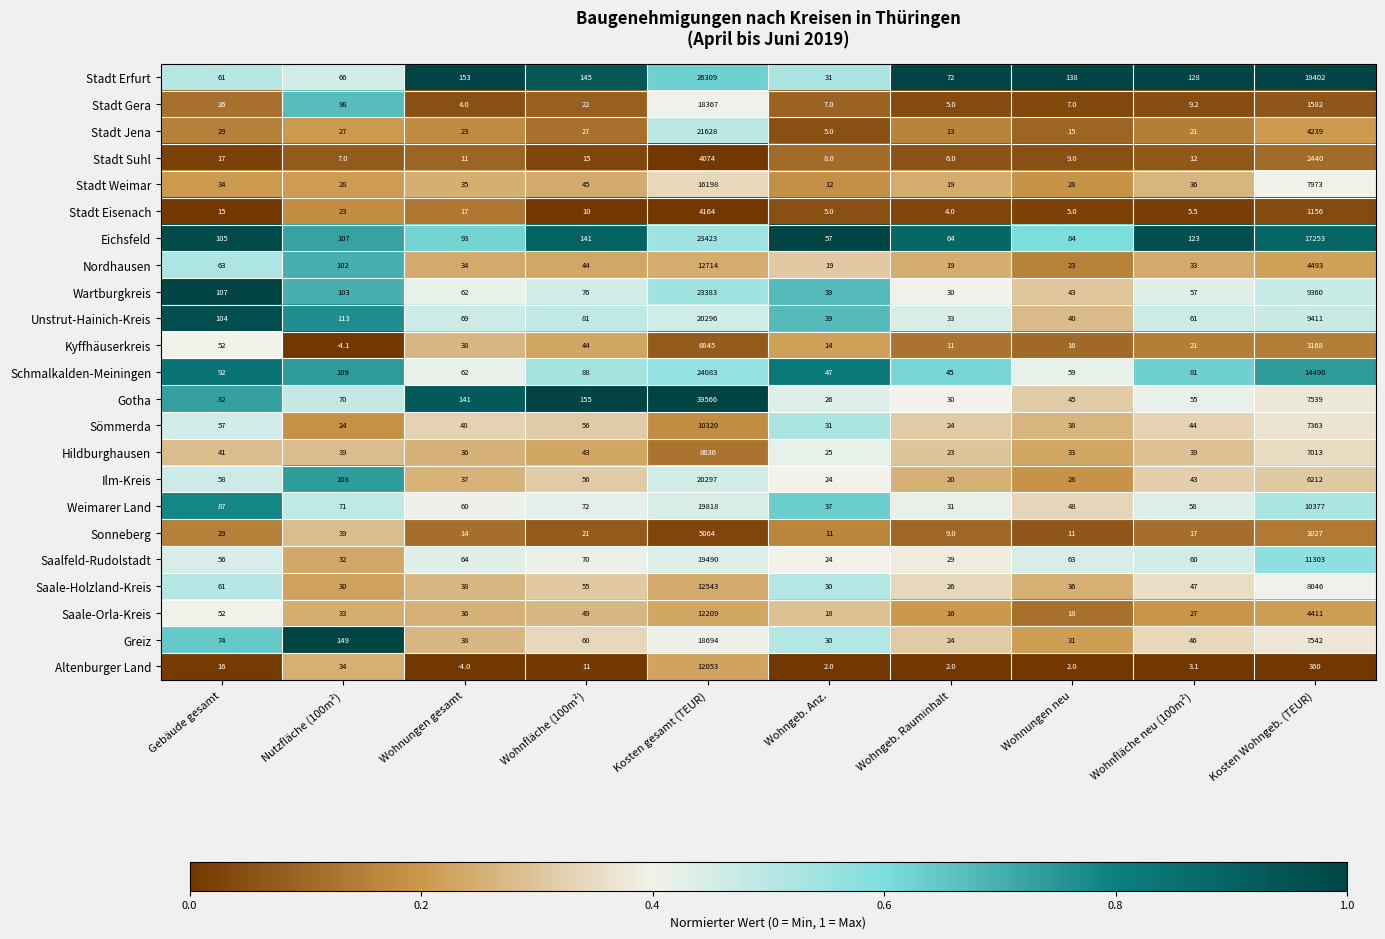

Count the number of categories in the chart.

10